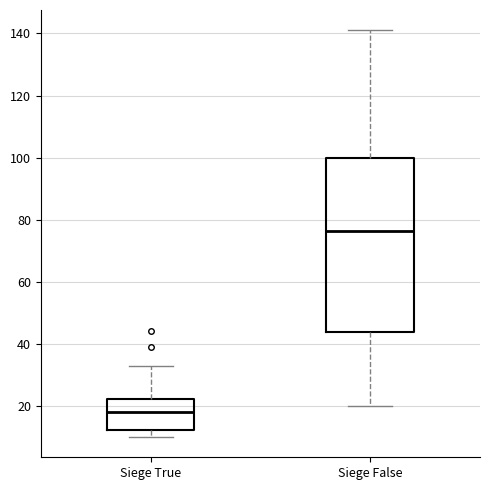

Reading left to right, read every box against the y-axis: the position of its median line, the range the box covers, and the ends of its whiskers. The values are not printed on the chart, so give them approximately, as read against the axis.

Siege True: median 18, box 12 to 22, whiskers 10 to 34
Siege False: median 76, box 44 to 100, whiskers 20 to 142